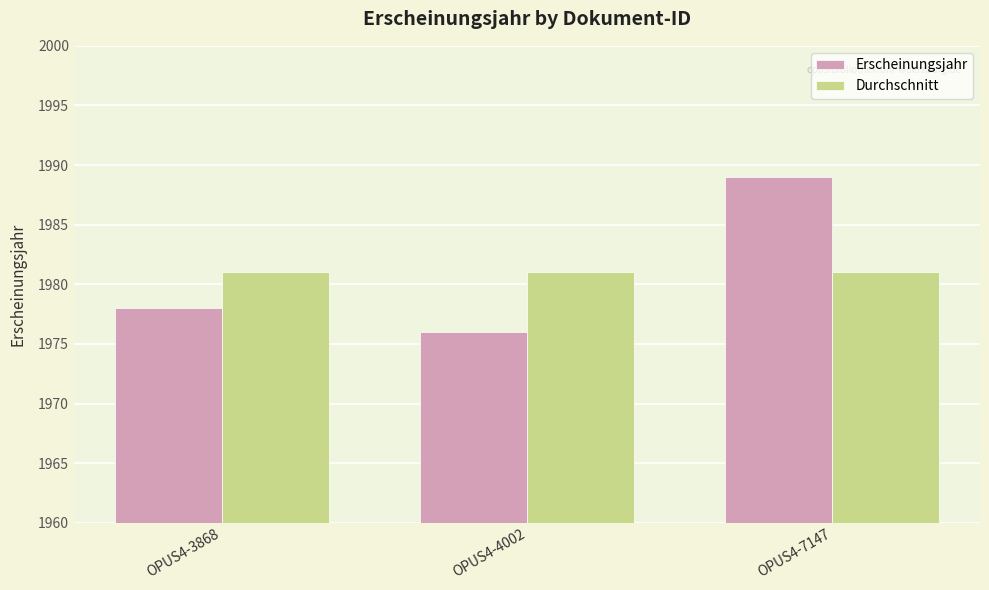

Are the bars horizontal?

No